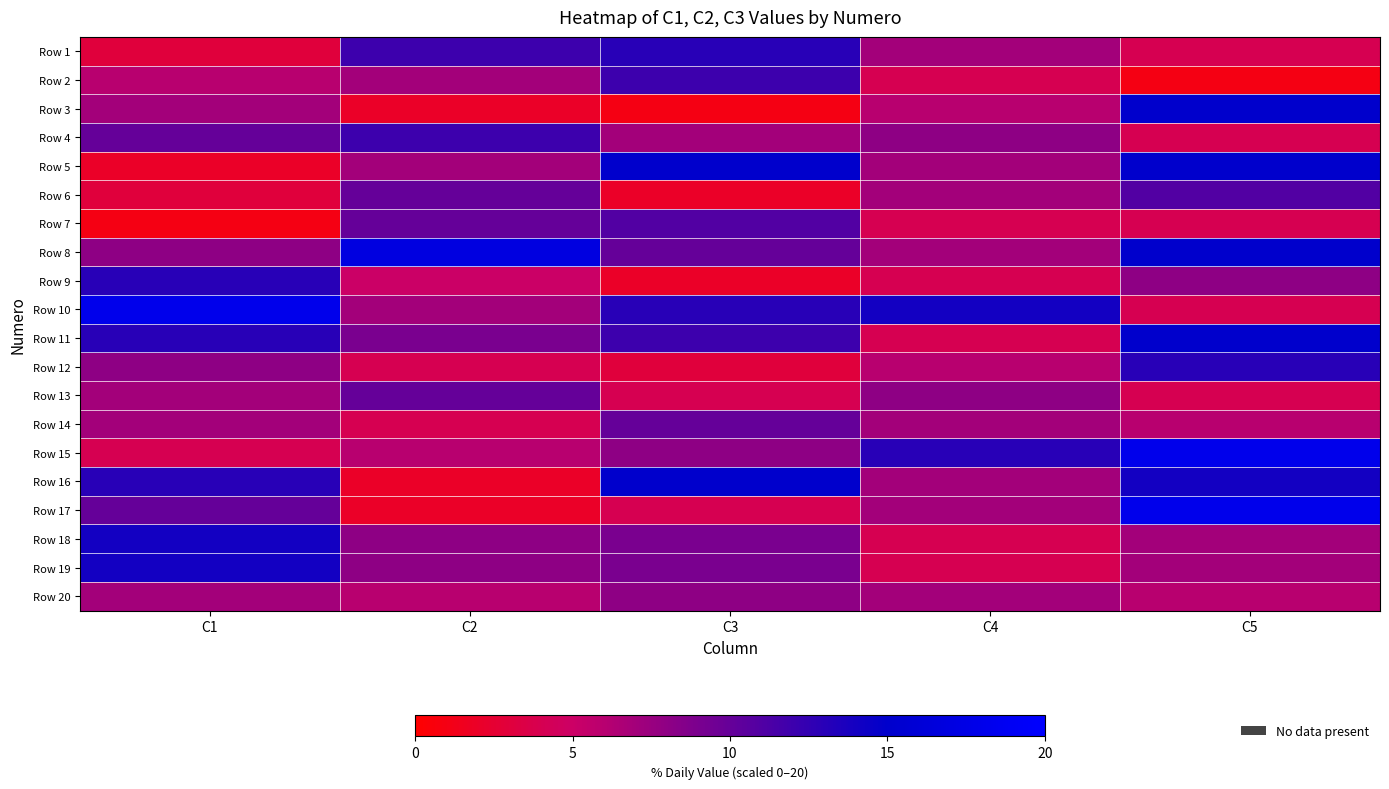

At which category does the chart reach its minimum across all series?

C5